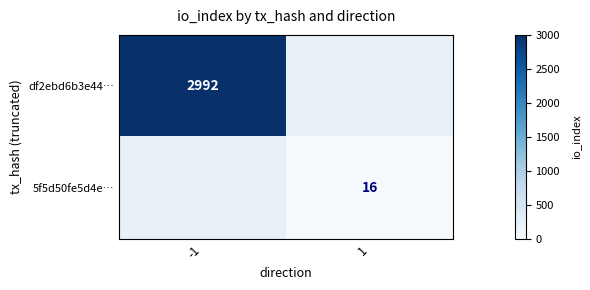

The value of df2ebd6b3e44… at -1 is 2992. True or false?

True